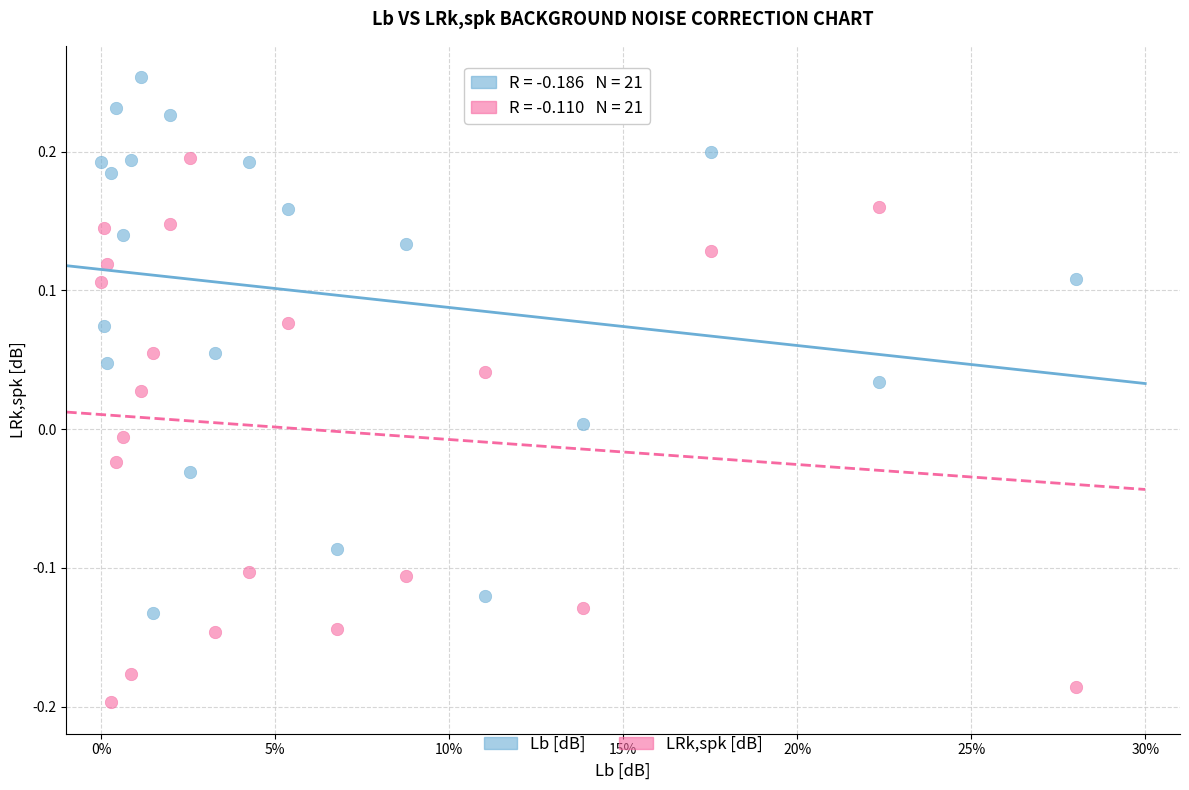

Across all data points, what is the range of Y values (max minus min)?

0.5